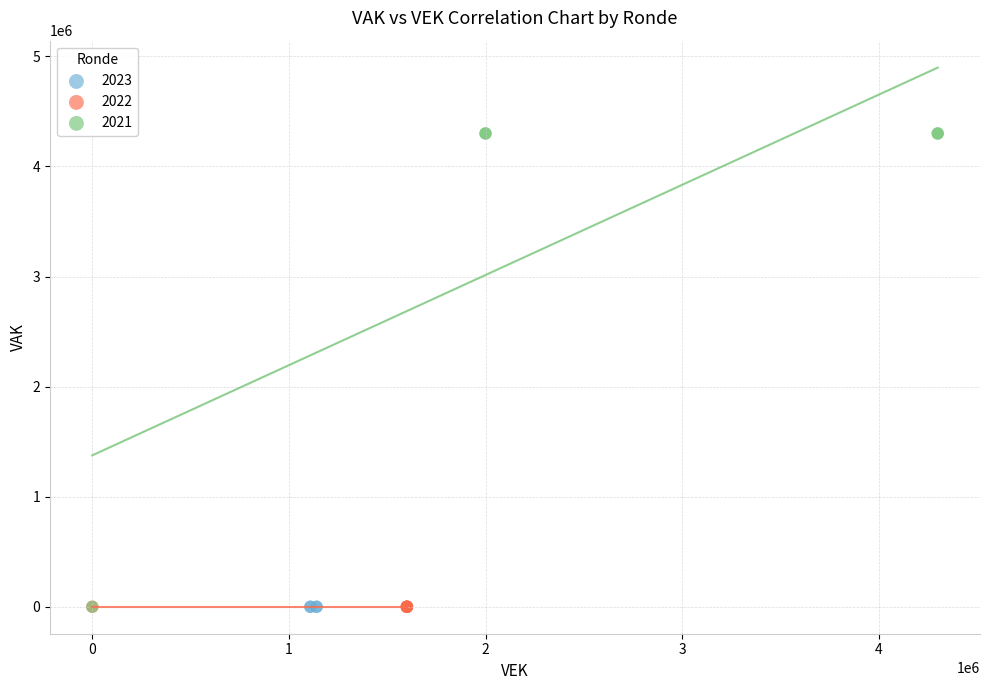

Which series contains the highest Y value?

2021